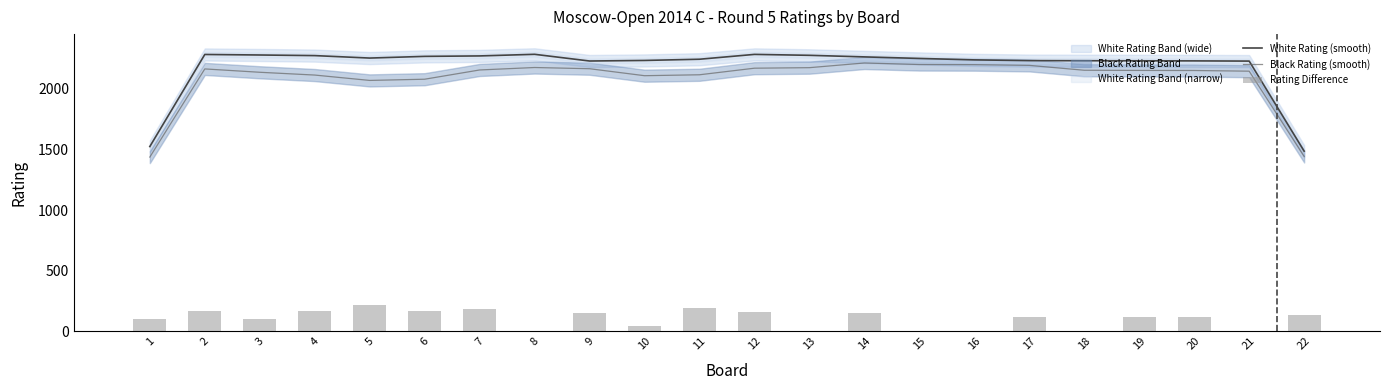

What is the value of the White Rating (smooth) bar at the 4th from the left?

2275.3